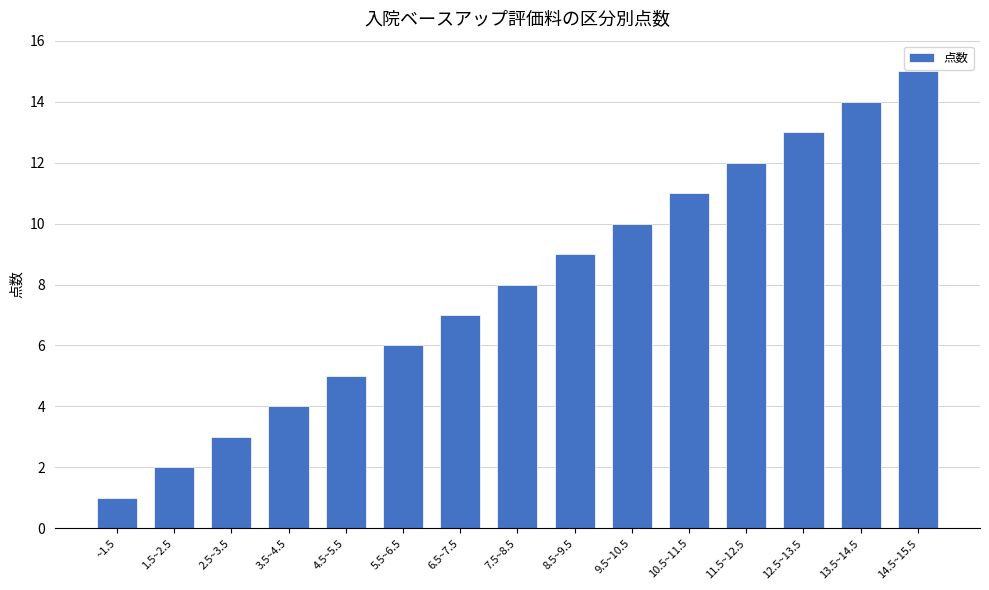

Does the chart contain any negative values?

No